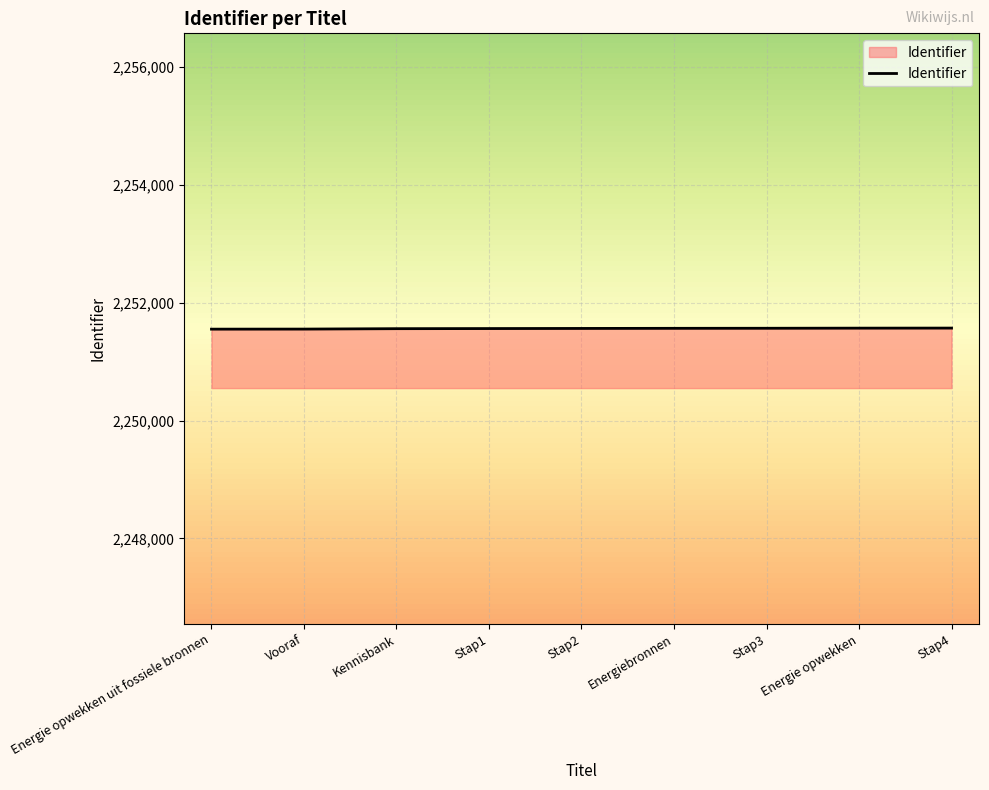

Does the chart display data point markers on the line(s)?

No